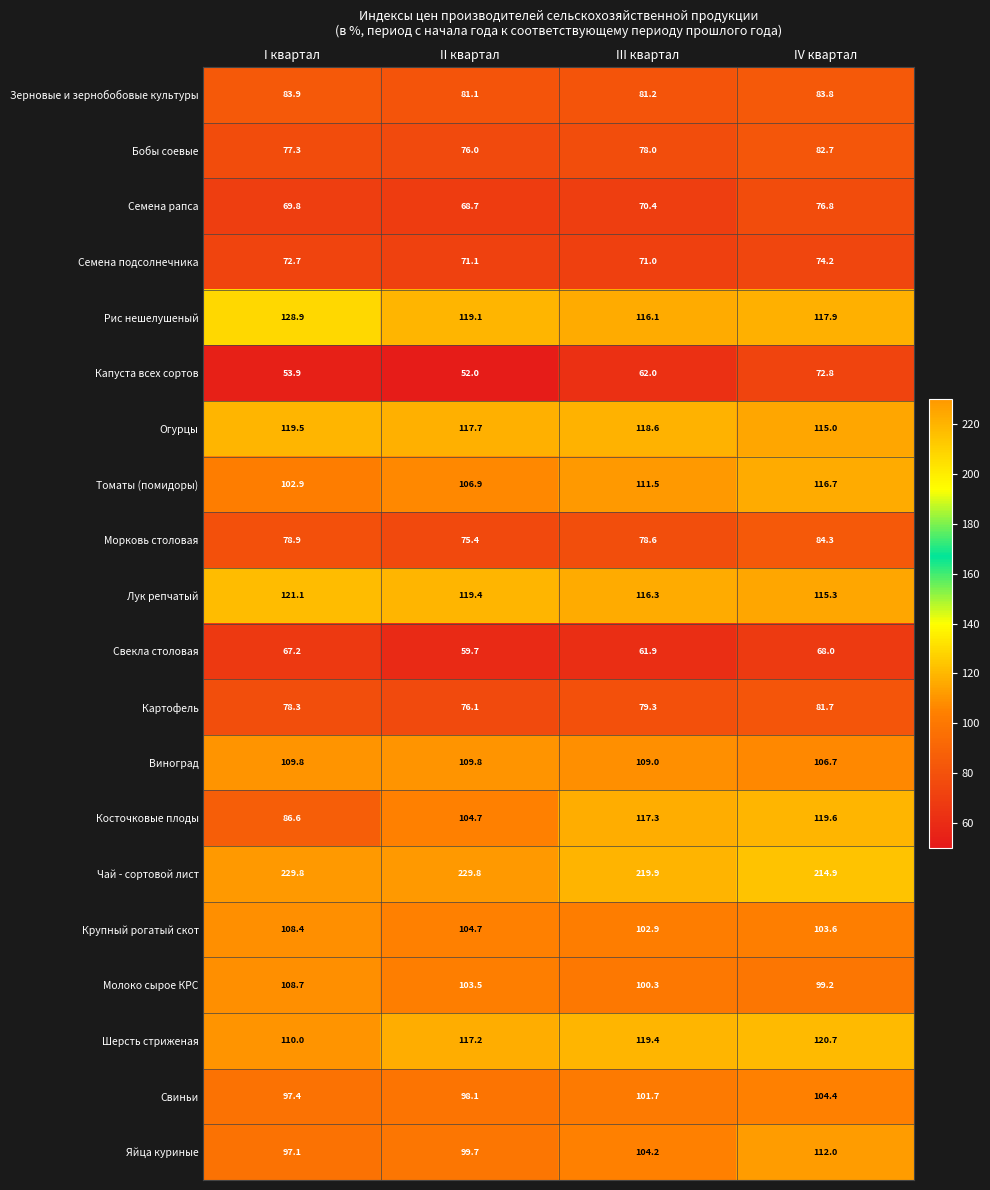

What is the approximate value of Огурцы at I квартал?

119.5